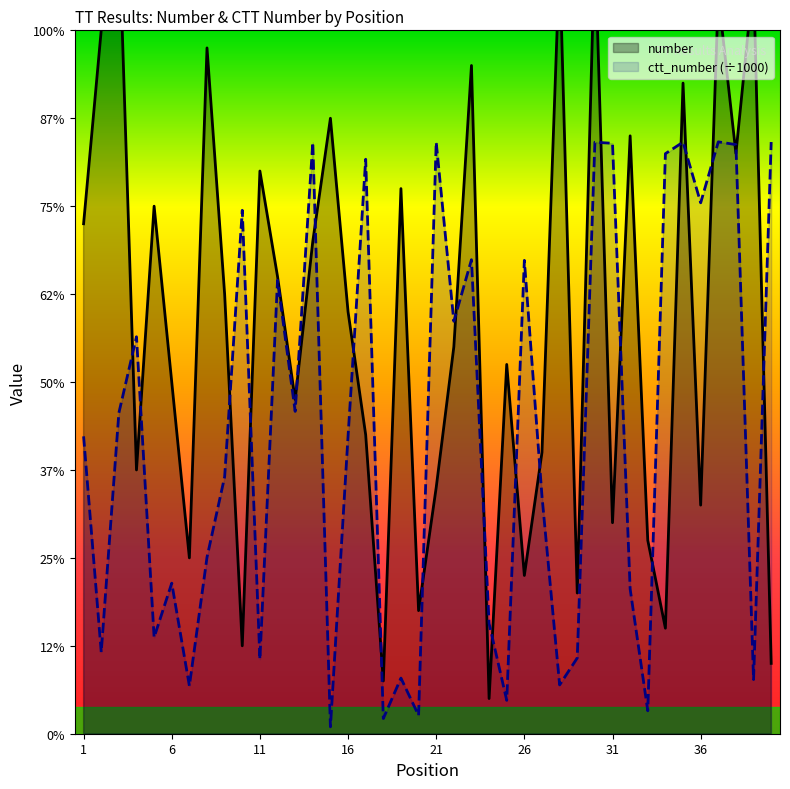

At which category does number reach its first local peak?

3